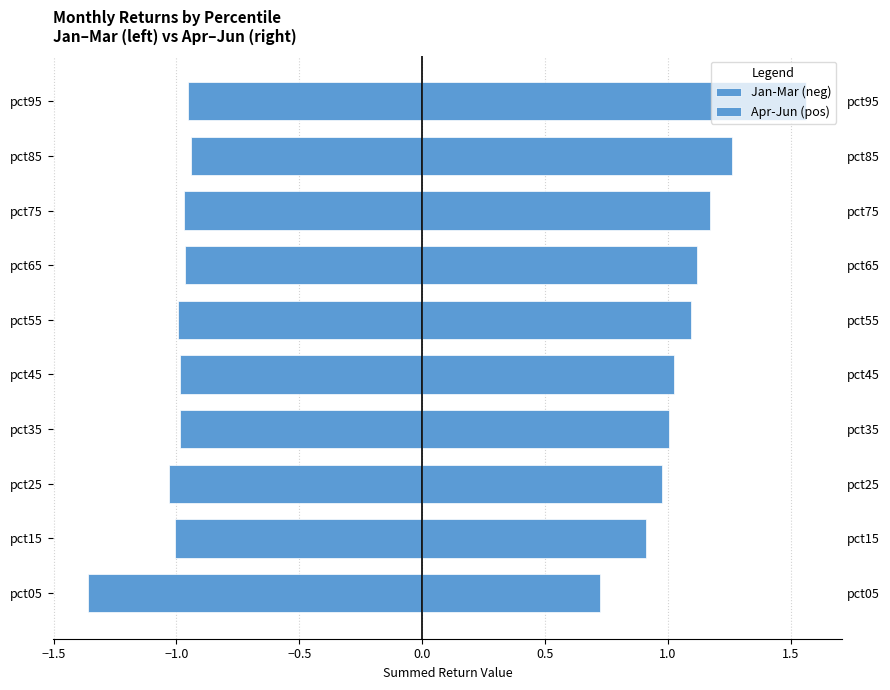

What are all the series names shown in the legend?

Jan-Mar (neg), Apr-Jun (pos)